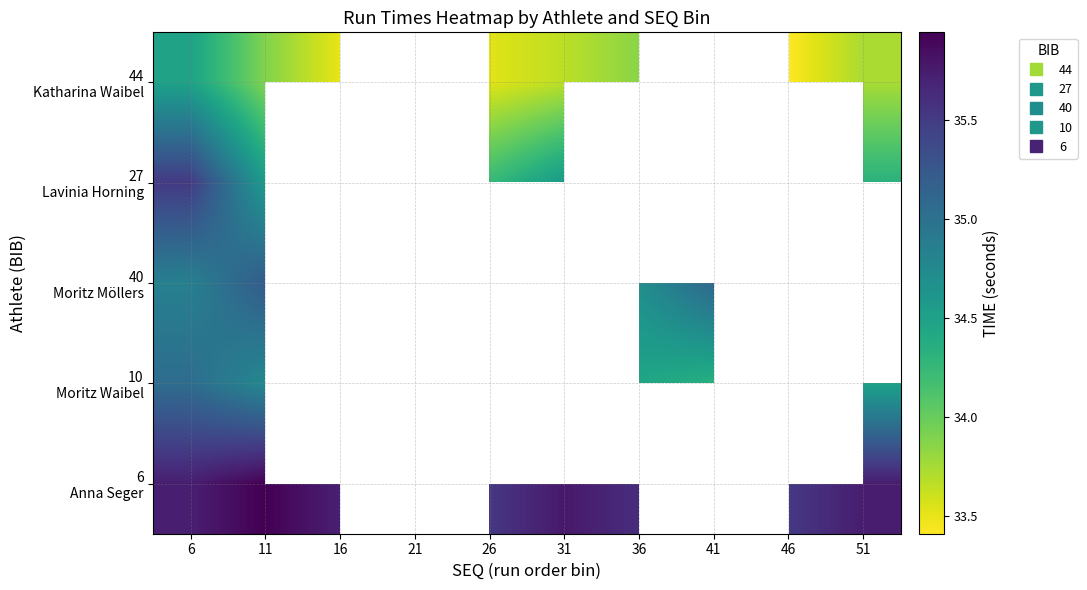

What is the total value across all series at 11?

174.4